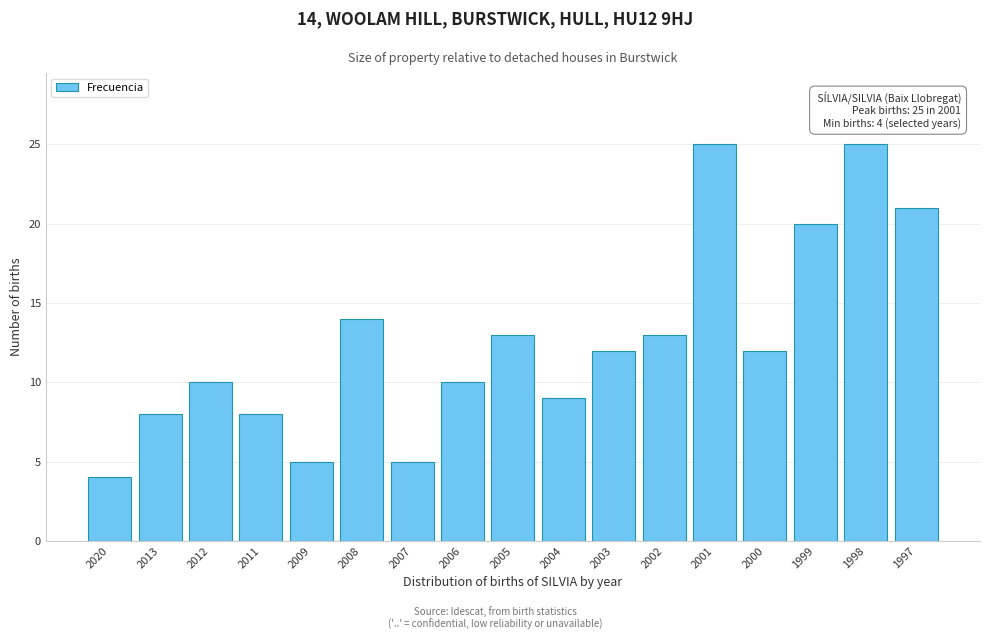

Reading left to right, what are all the values shown in this chart?

2020=4	2013=8	2012=10	2011=8	2009=5	2008=14	2007=5	2006=10	2005=13	2004=9	2003=12	2002=13	2001=25	2000=12	1999=20	1998=25	1997=21